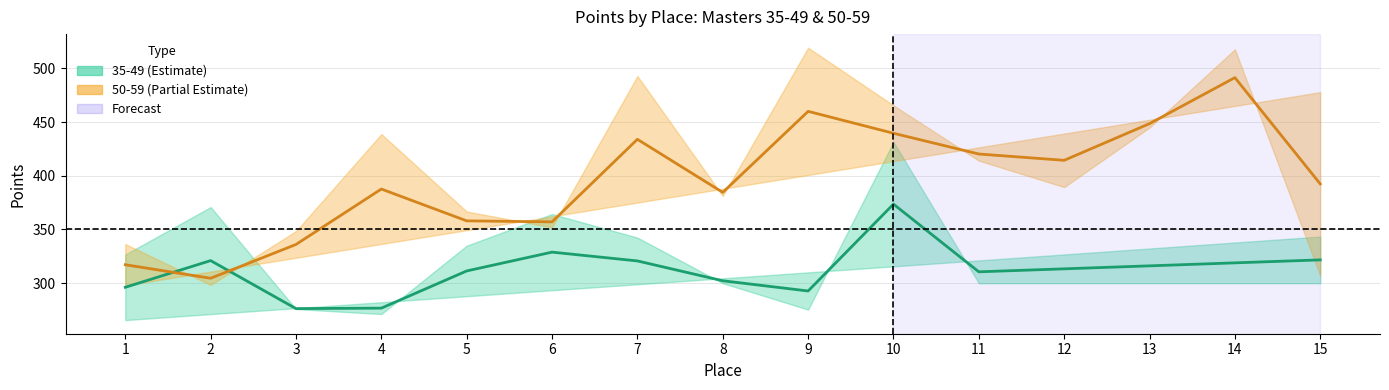

Is it true that 50-59 Center equals 414.4 at 12?

True